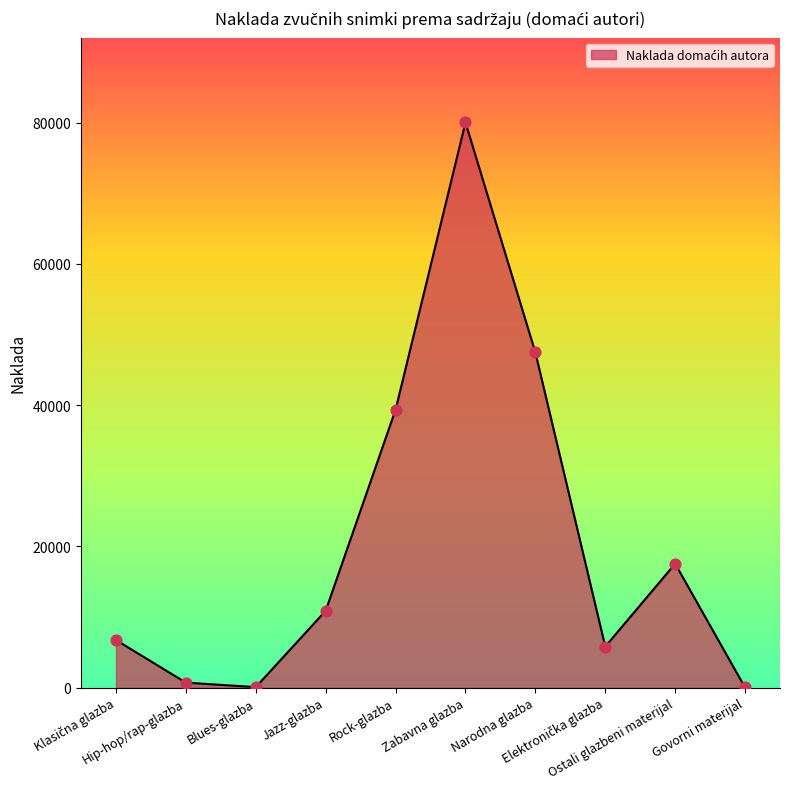

What is the greatest value displayed?

80028